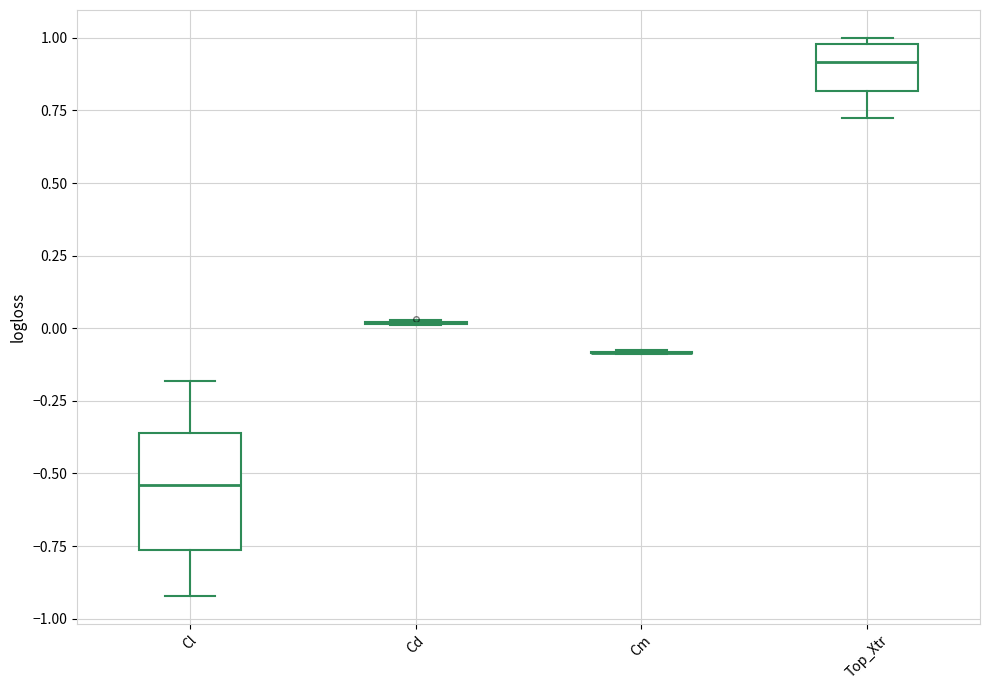

Comparing the boxes themselves (not the whiskers), which one is the tallest?

Cl